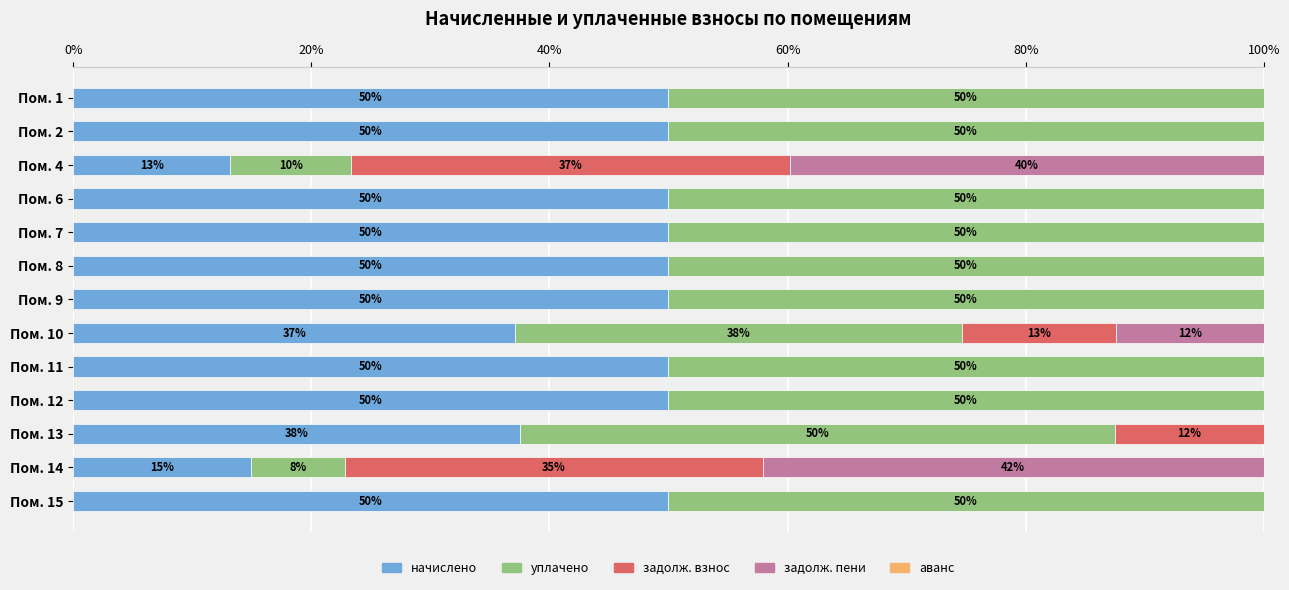

What value does the начислено series have at Пом. 8?

50.0